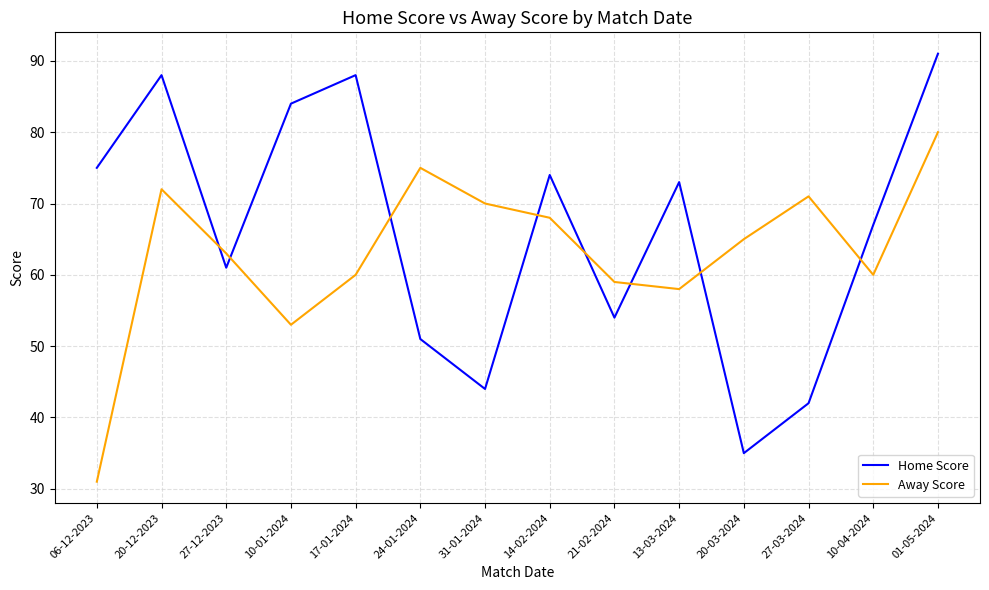

Which series ends up on top after the final intersection of Home Score and Away Score?

Home Score